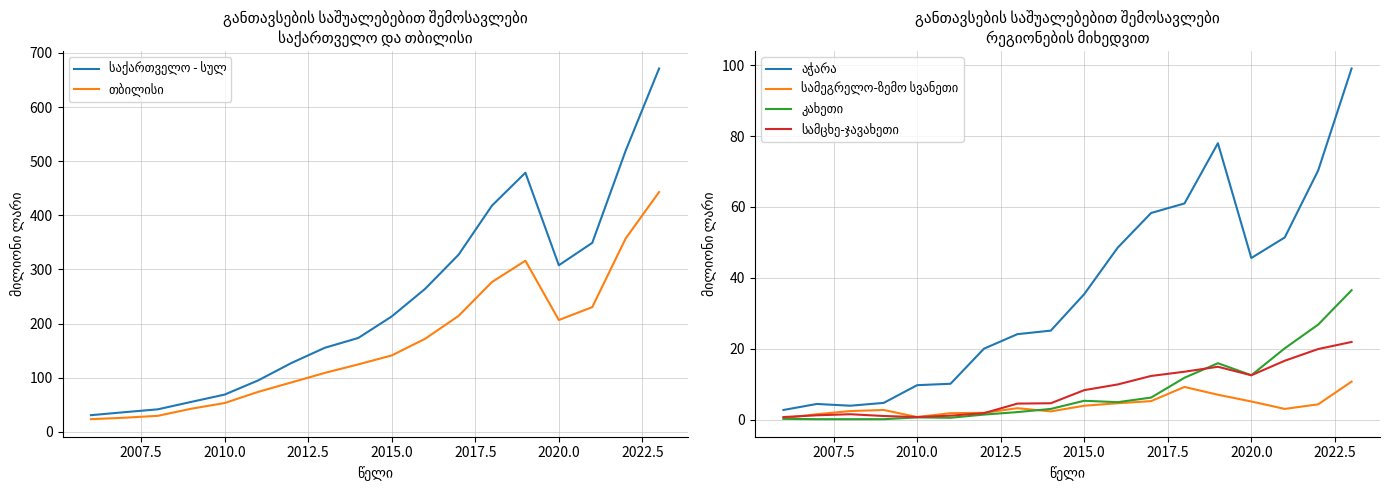

At how many categories does at least one series exceed 29?

18